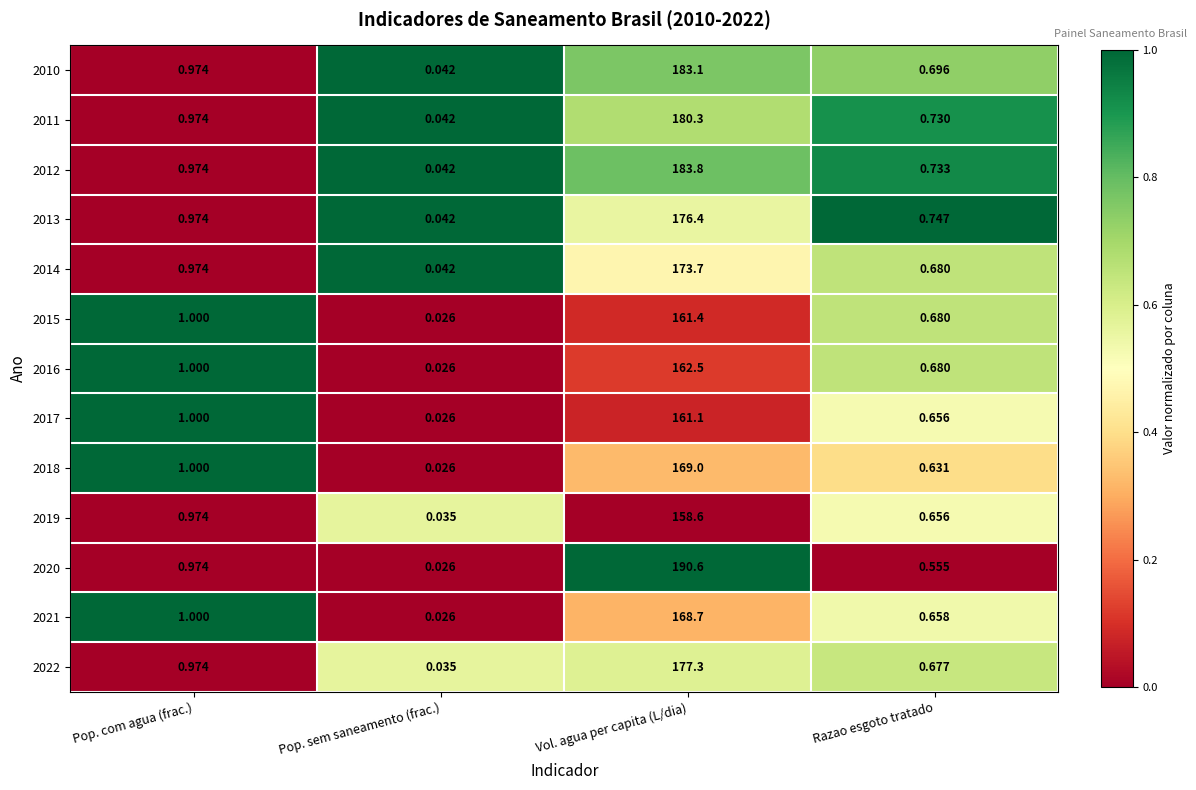

Which category has the highest value across all series?

Vol. agua per capita (L/dia)